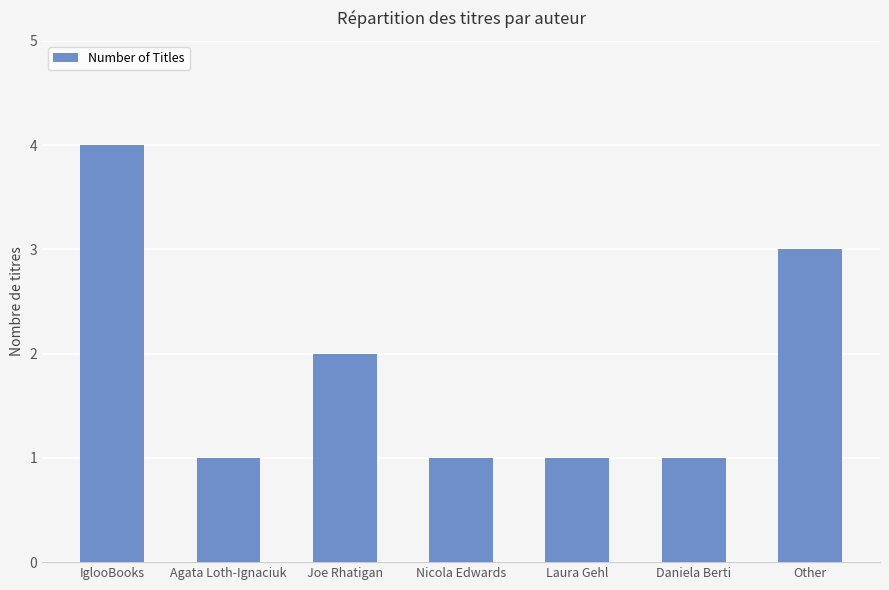

Which has a higher value, IglooBooks or Other?

IglooBooks